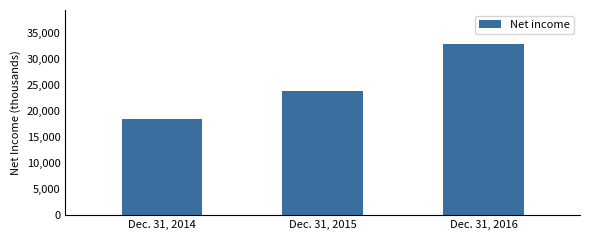

Reading right to left, extract all data points from this chart.

32907	23975	18461